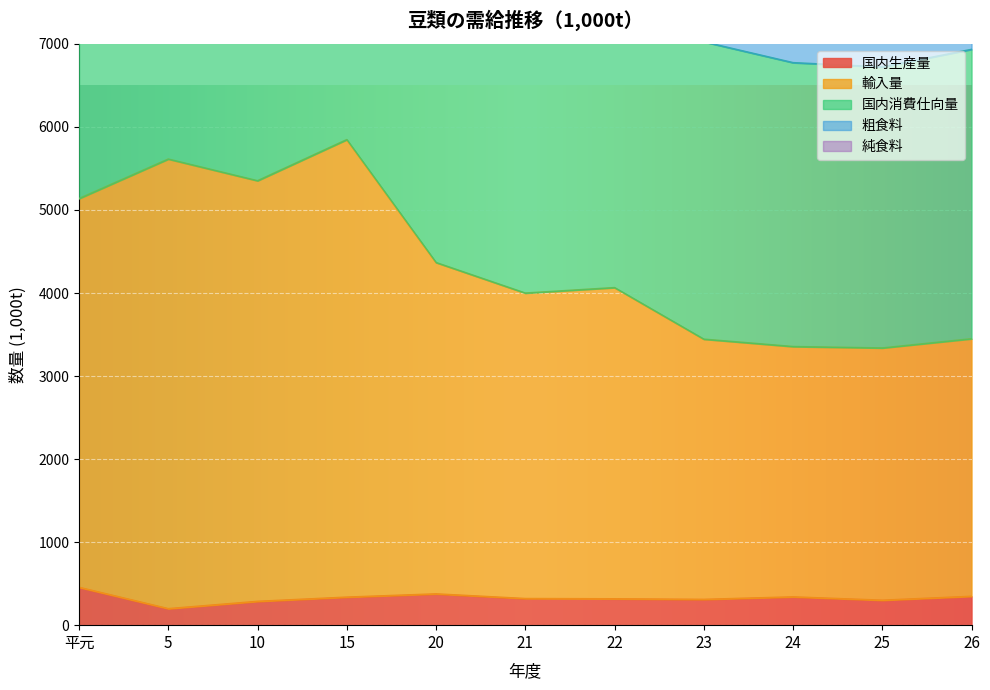

True or false: 国内生産量 has a value of 198 at 5.

True